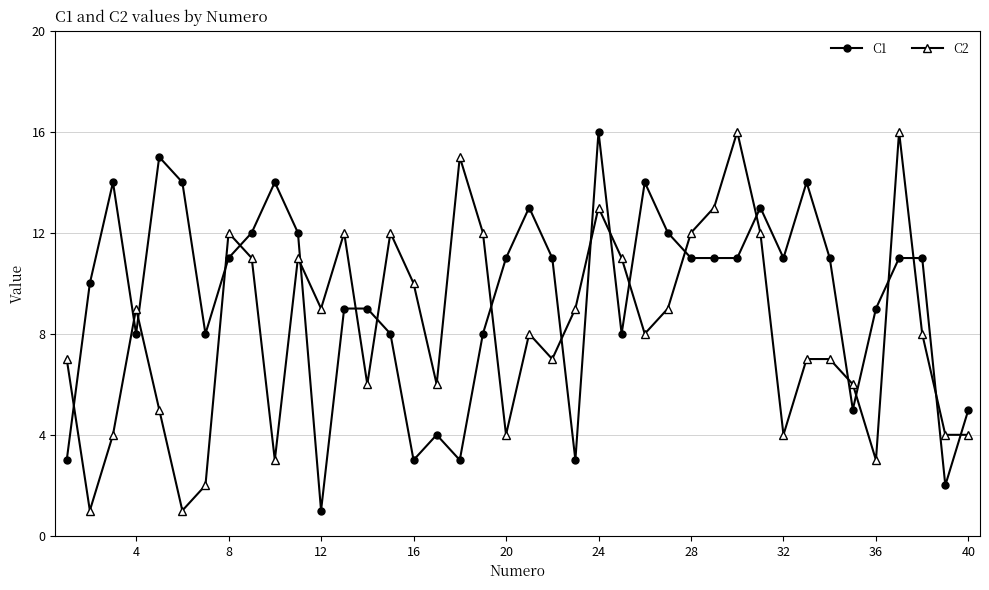

Rank the series by their average value, from highest to lowest.

C1, C2